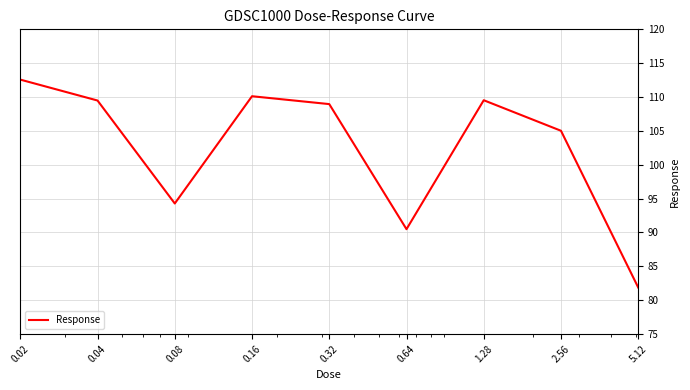

What is the greatest value displayed?

112.6